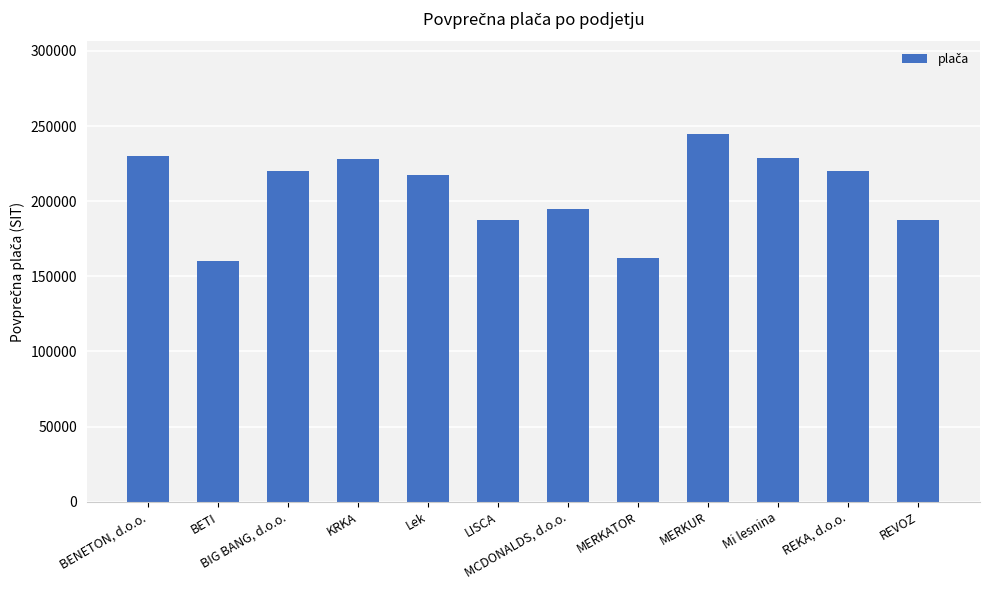

What is the sum of all values?

2481666